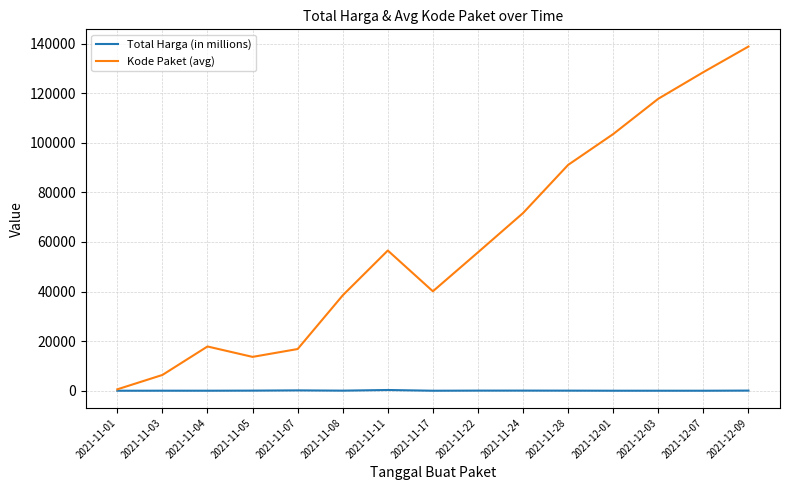

Where is the first local maximum for Kode Paket (avg)?

2021-11-04